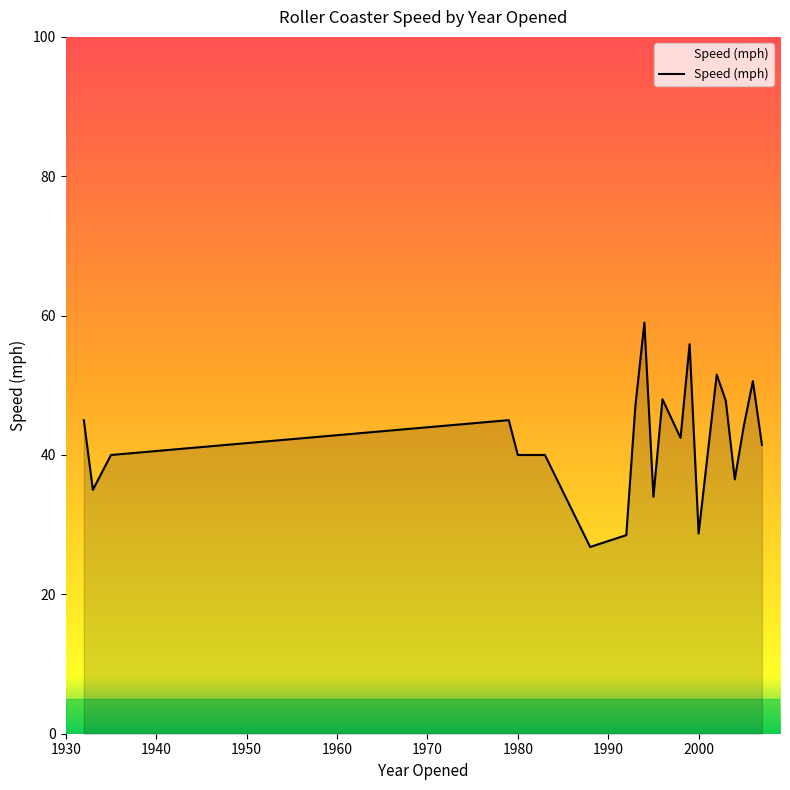

What is the difference between the second highest and second lowest values?

27.4